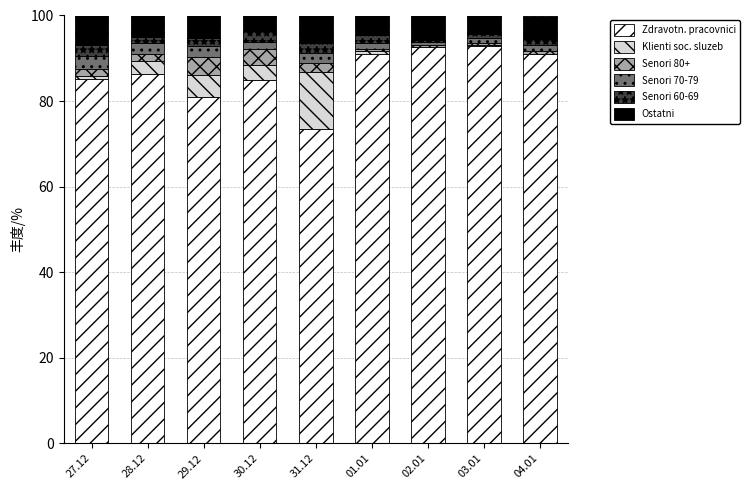

What is the maximum value for Zdravotn. pracovnici?

92.8